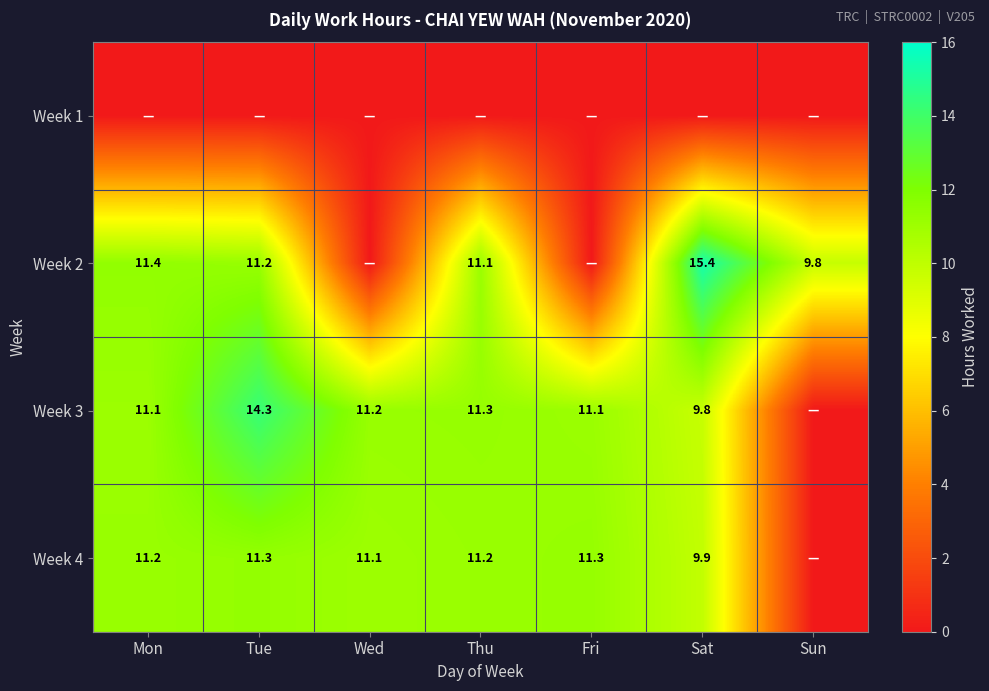

True or false: Week 2 has a value of 15.4 at Sat.

True